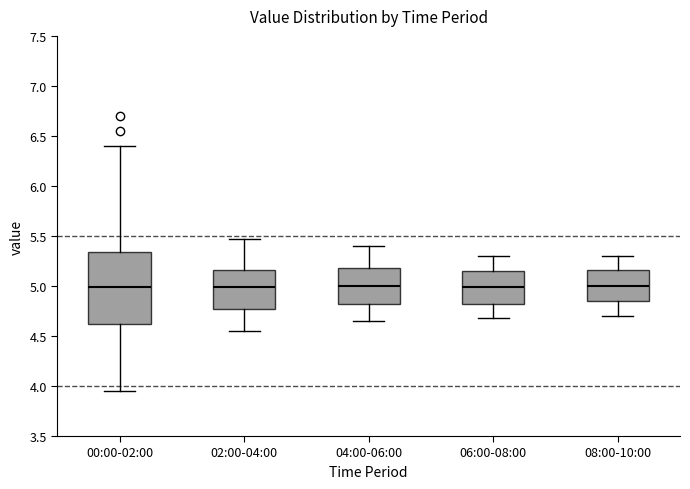

Reading left to right, read every box against the y-axis: the position of its median line, the range the box covers, and the ends of its whiskers. The values are not printed on the chart, so give them approximately, as read against the axis.

00:00-02:00: median 5.00, box 4.60 to 5.35, whiskers 3.95 to 6.40
02:00-04:00: median 5.00, box 4.75 to 5.15, whiskers 4.55 to 5.45
04:00-06:00: median 5.00, box 4.80 to 5.20, whiskers 4.65 to 5.40
06:00-08:00: median 5.00, box 4.80 to 5.15, whiskers 4.70 to 5.30
08:00-10:00: median 5.00, box 4.85 to 5.15, whiskers 4.70 to 5.30